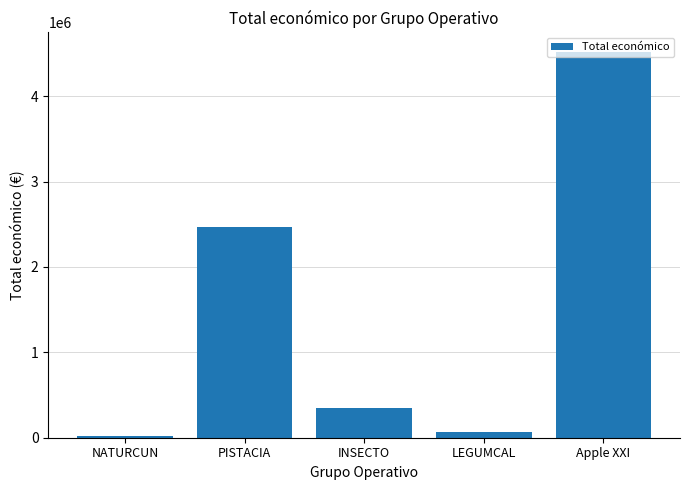

Count the number of data series in this chart.

1